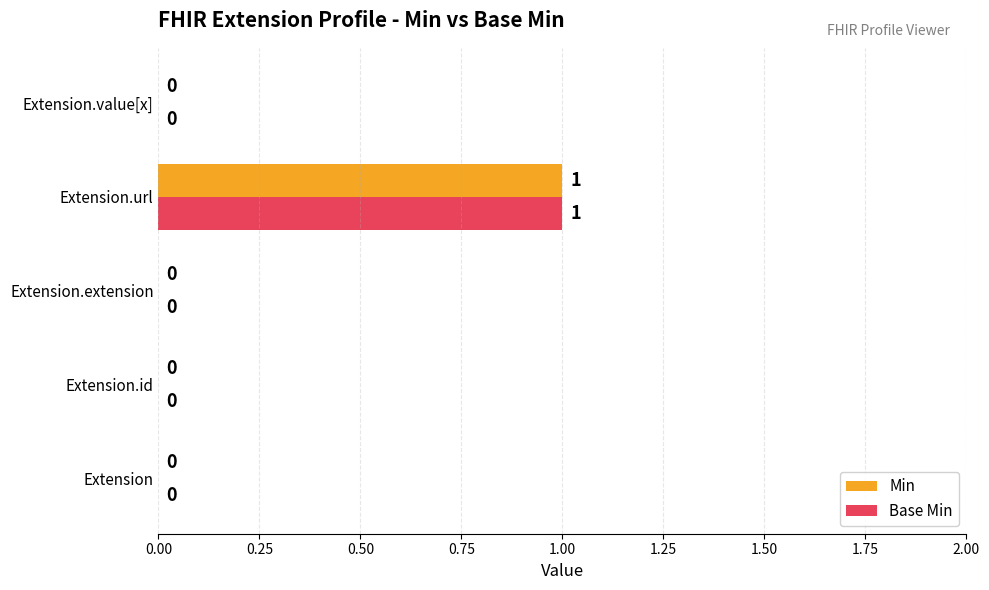

Which category has the highest value across all series?

Extension.url